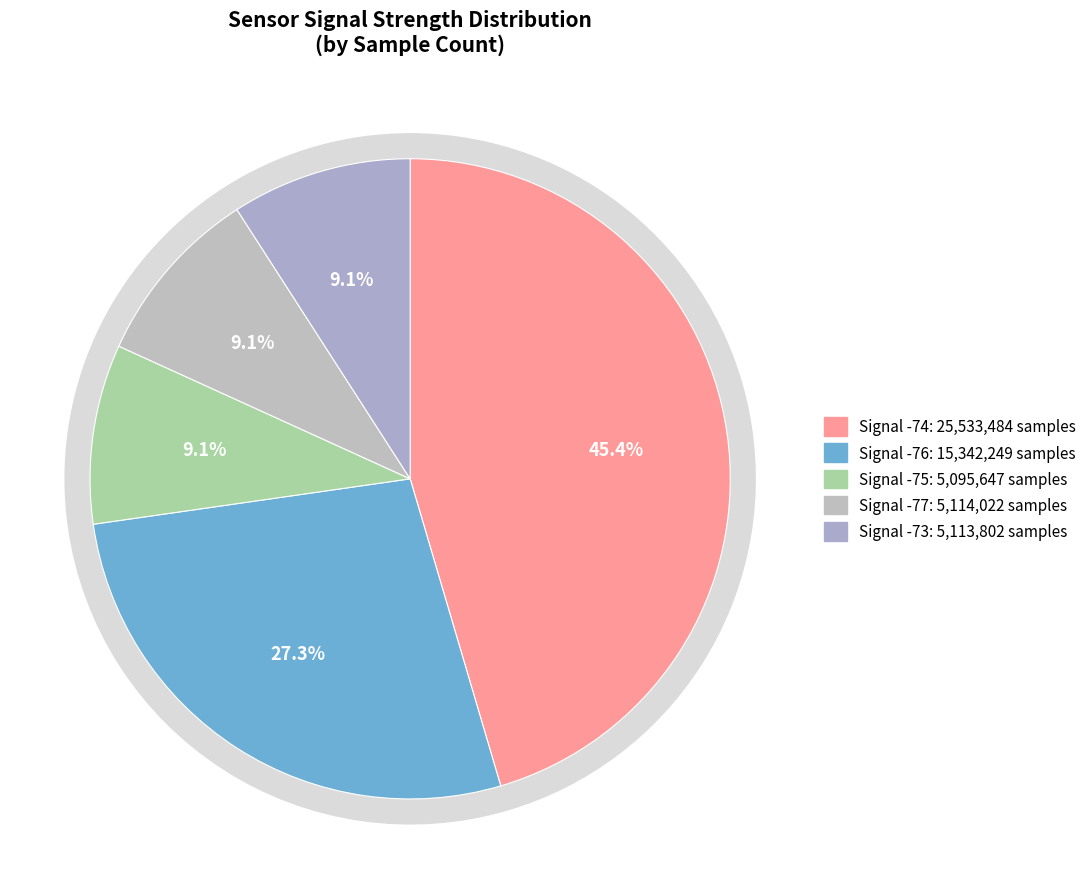

Approximately how many times larger is the value at 5 compared to 0?

1.0